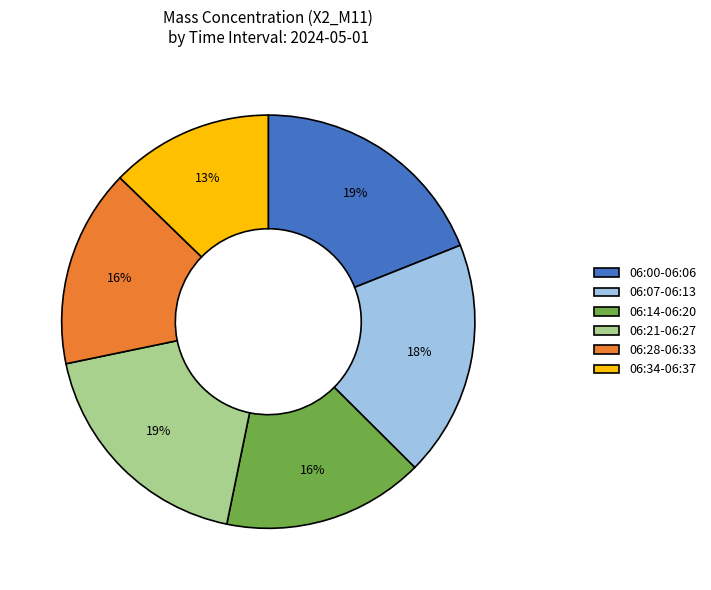

Is there a majority slice in this chart?

No